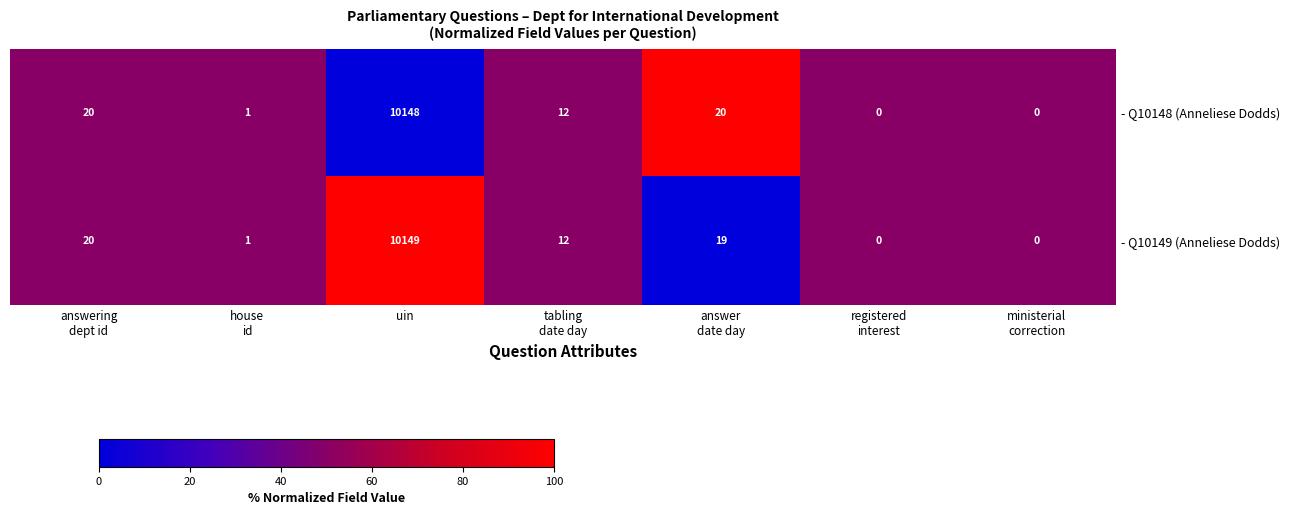

True or false: - Q10149 (Anneliese Dodds) has a value of 10149 at uin.

True